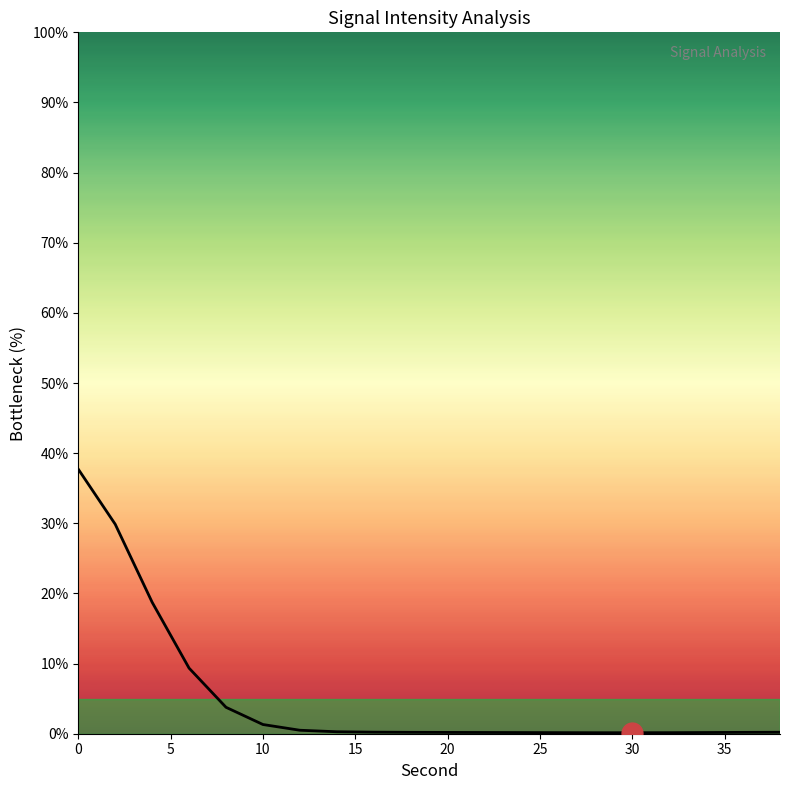

What is the difference between the maximum and minimum values?

37.6